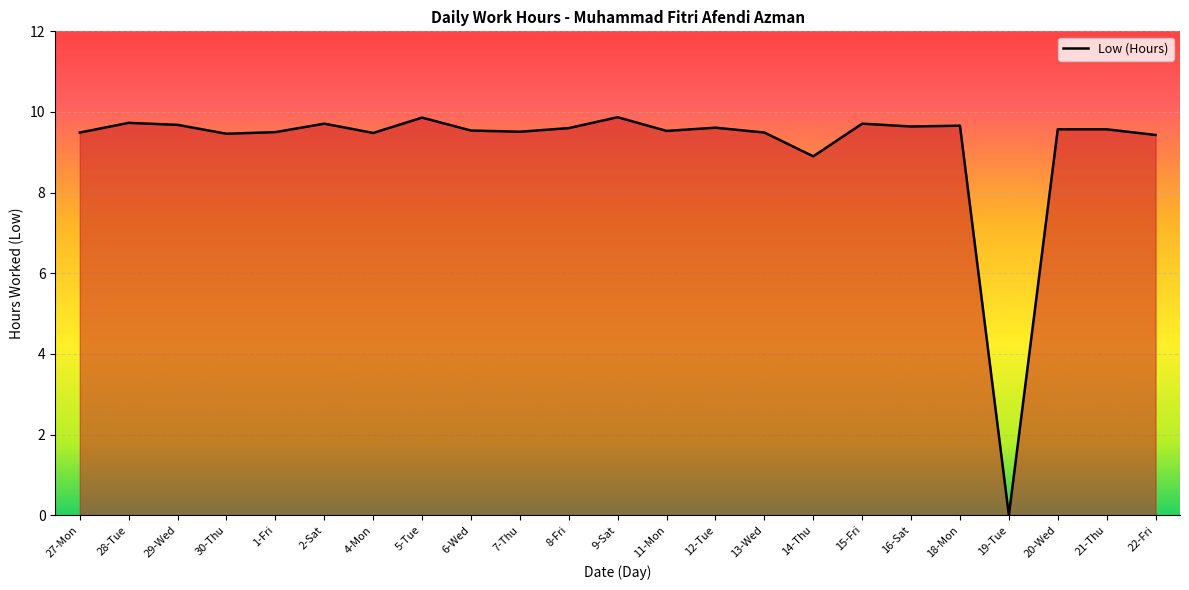

What is the maximum value shown in the chart?

9.9